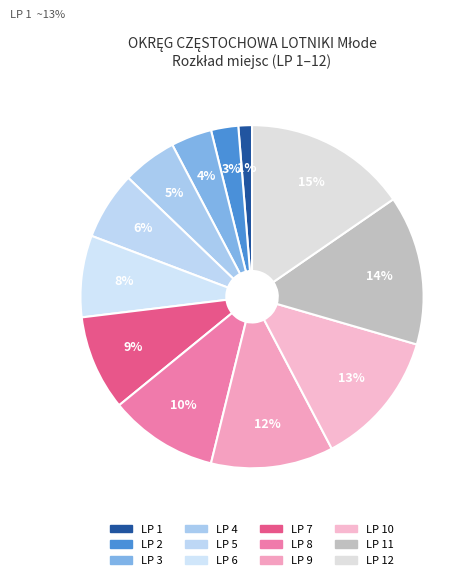

To the nearest percent, what is the combined percentage of 9 and 11?

26%